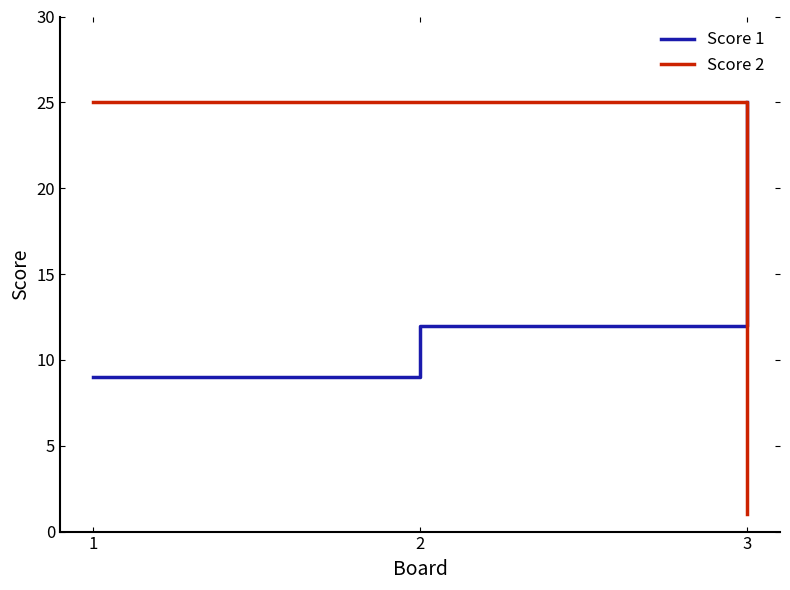

Which series has the widest spread of values?

Score 2